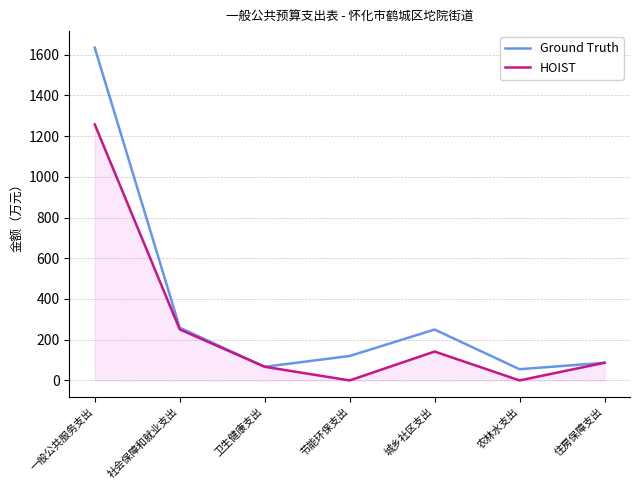

Between 一般公共服务支出 and 节能环保支出, which series saw the biggest shift?

Ground Truth